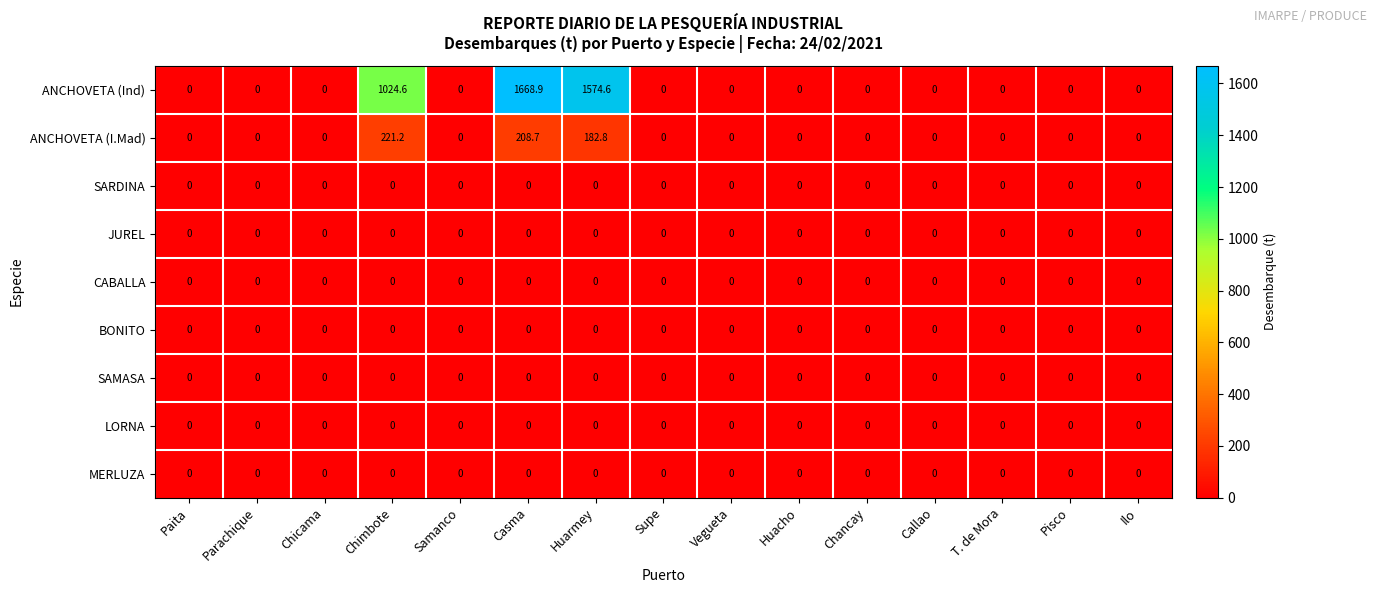

The value of LORNA at Supe is 0.0. True or false?

True